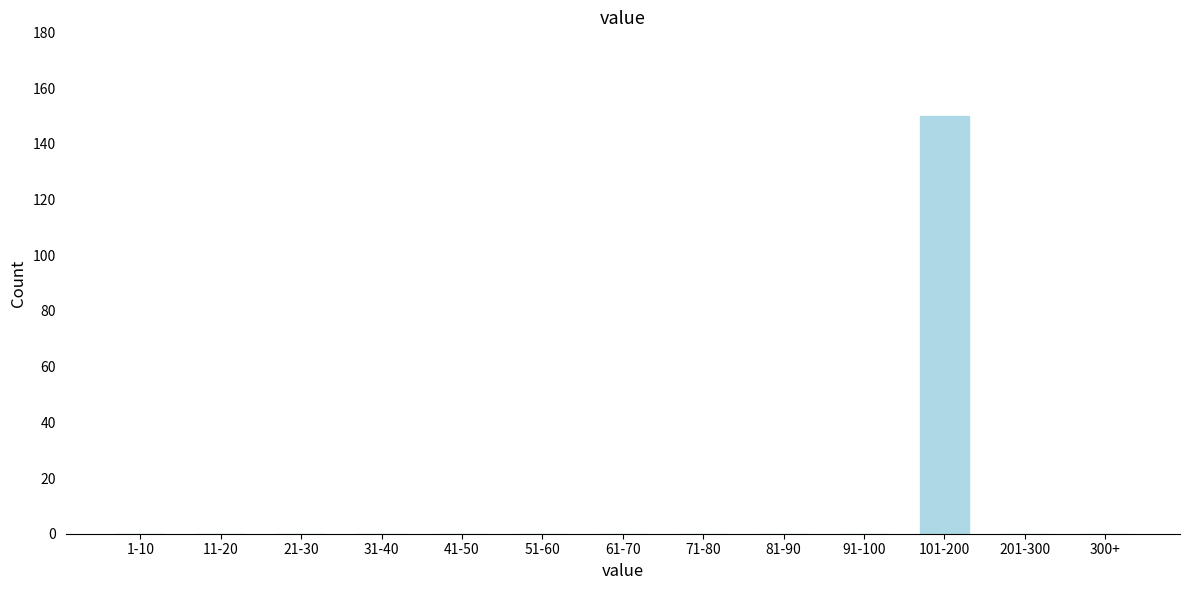

Reading left to right, extract all data points from this chart.

1-10=0	11-20=0	21-30=0	31-40=0	41-50=0	51-60=0	61-70=0	71-80=0	81-90=0	91-100=0	101-200=150	201-300=0	300+=0